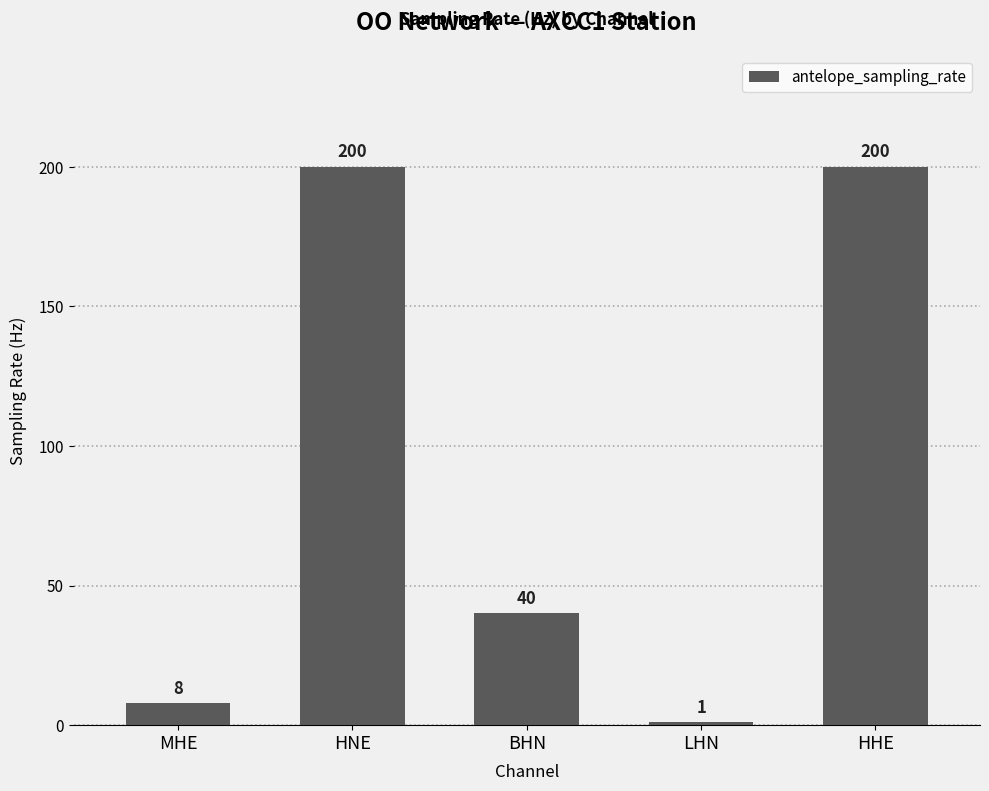

What position from the left is HHE?

5